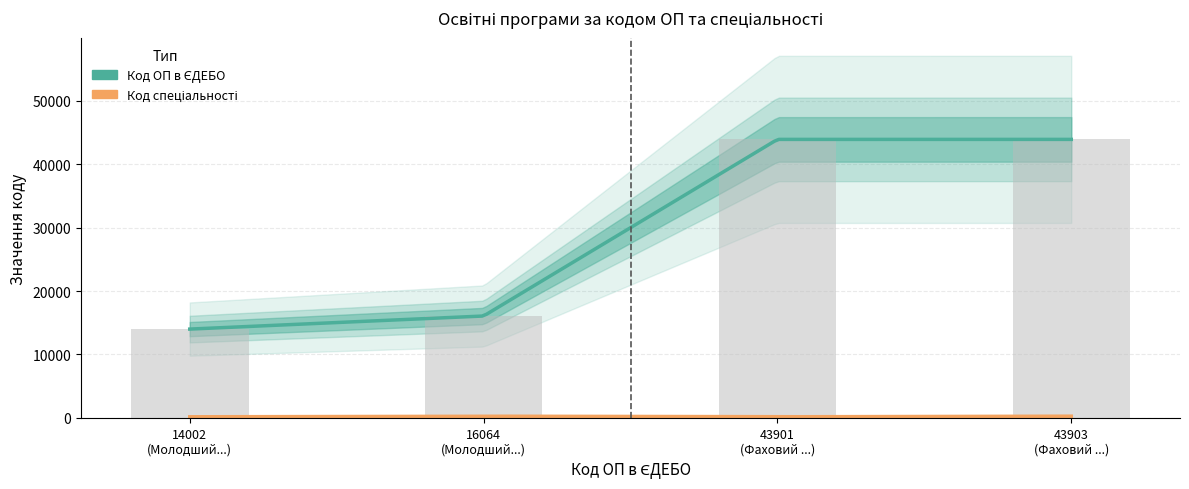

Approximately how many times larger is the value at 14002 (Молодший...) compared to 16064 (Молодший...)?

0.9